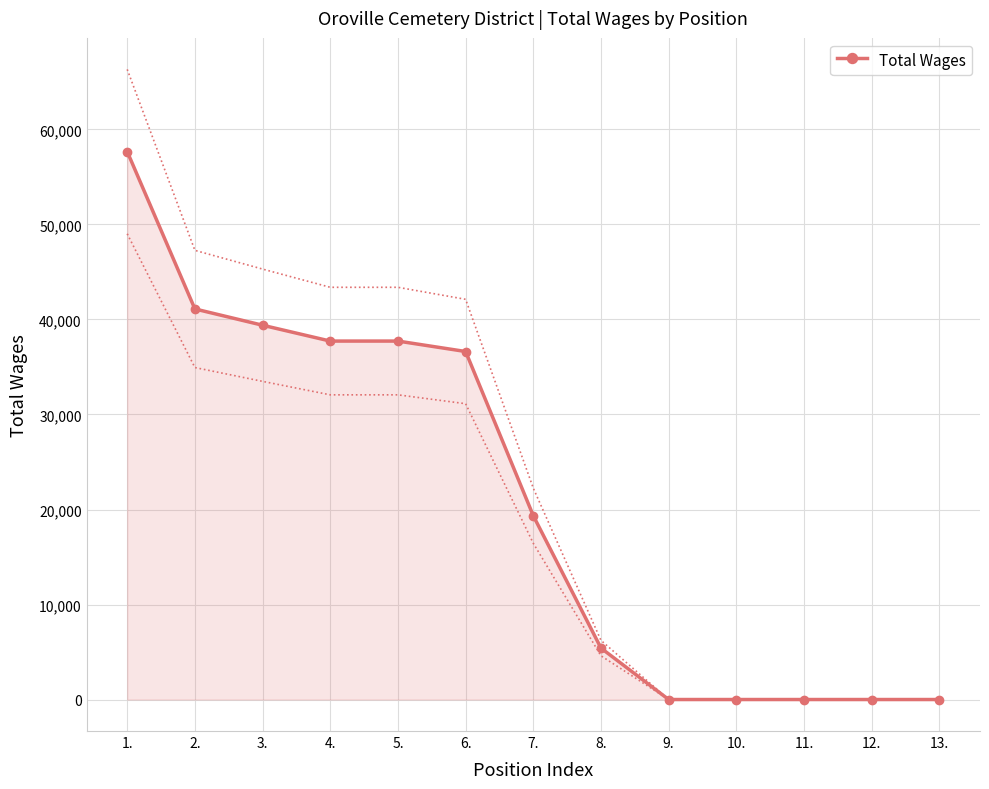

What is the label of the 13th point from the right?

1.